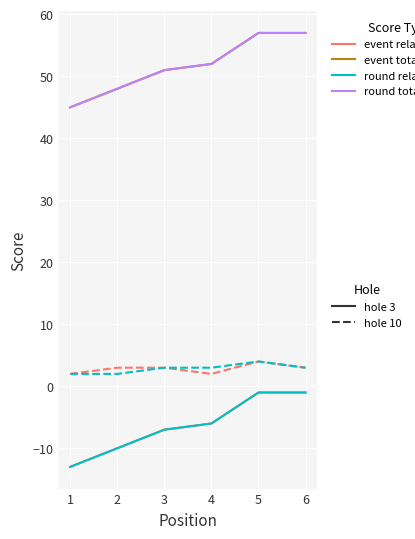

True or false: hole 10 has a value of 2 at 6.

False